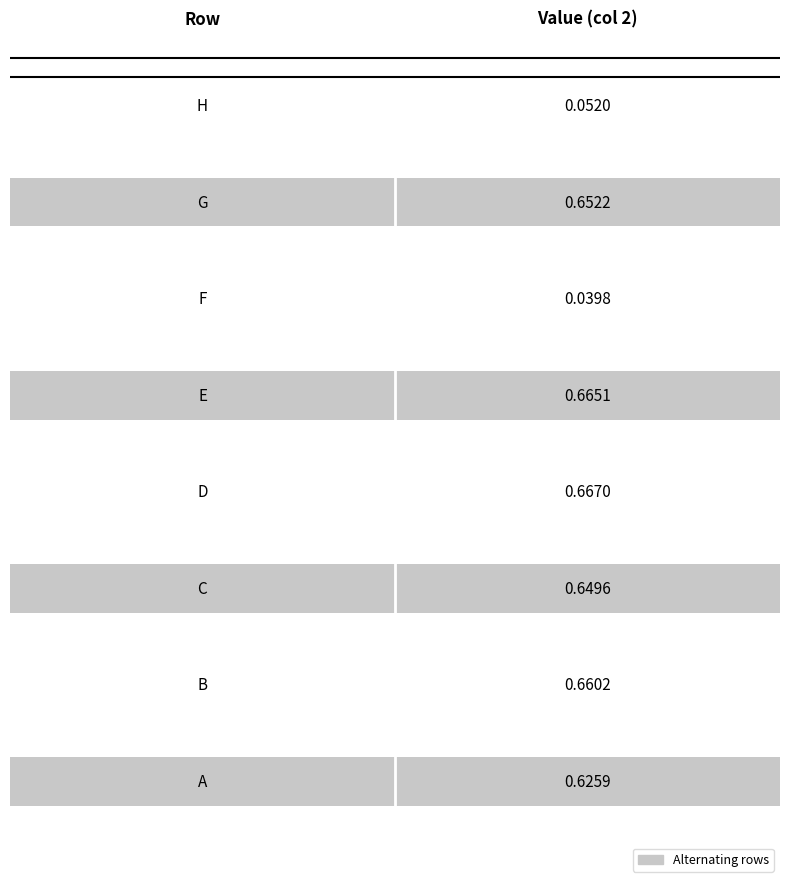

What is the average value of the 5 series?

0.6